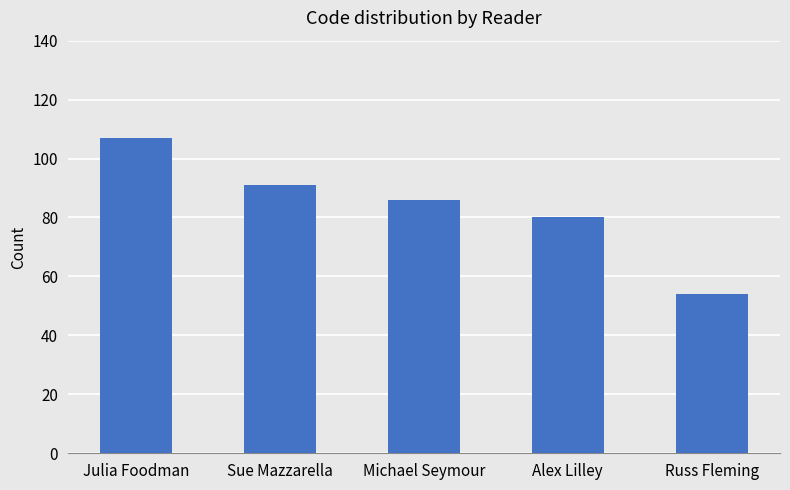

What is the approximate value at Alex Lilley, to the nearest 10?

80